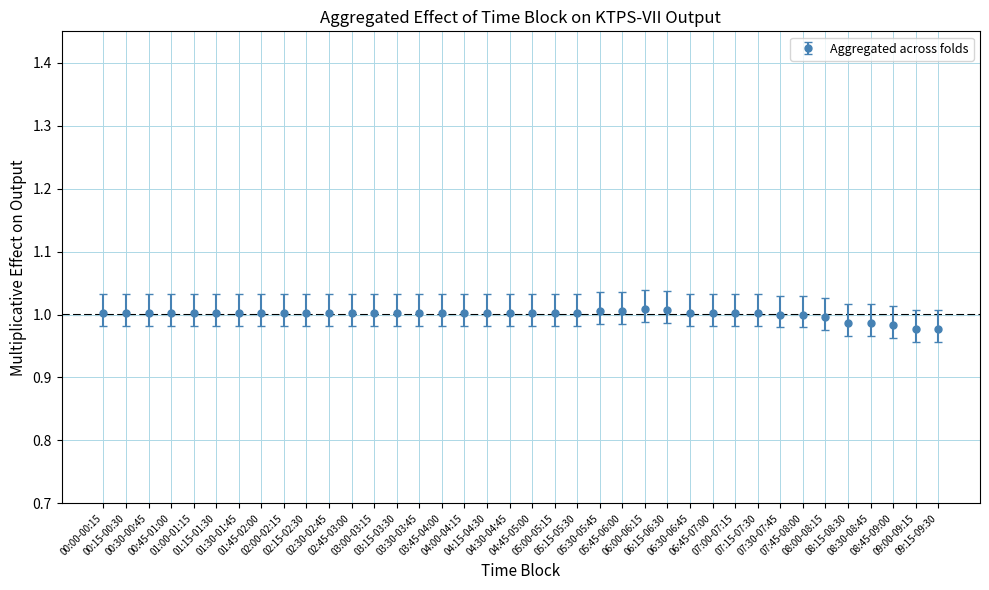

What is the sum of all values?

38.0